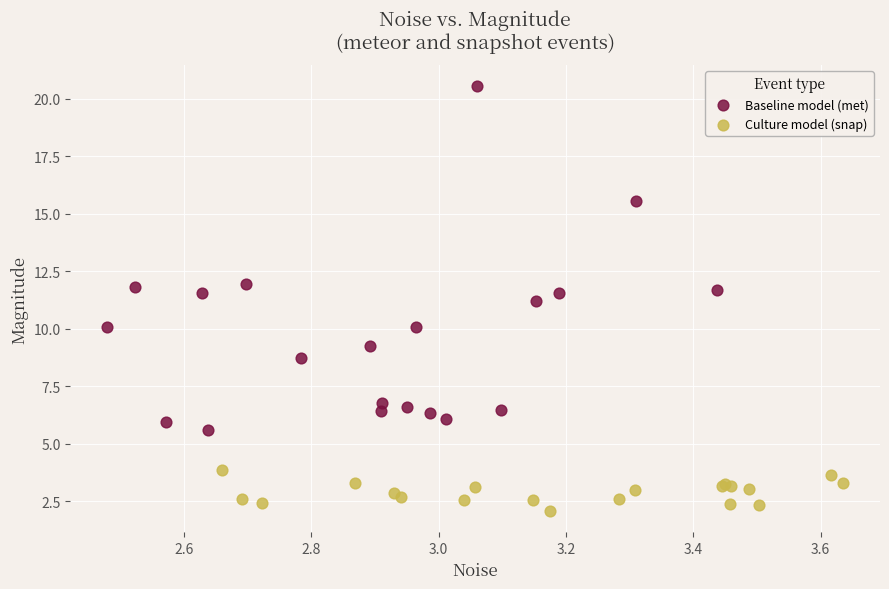

Which series contains the lowest Y value?

Culture model (snap)